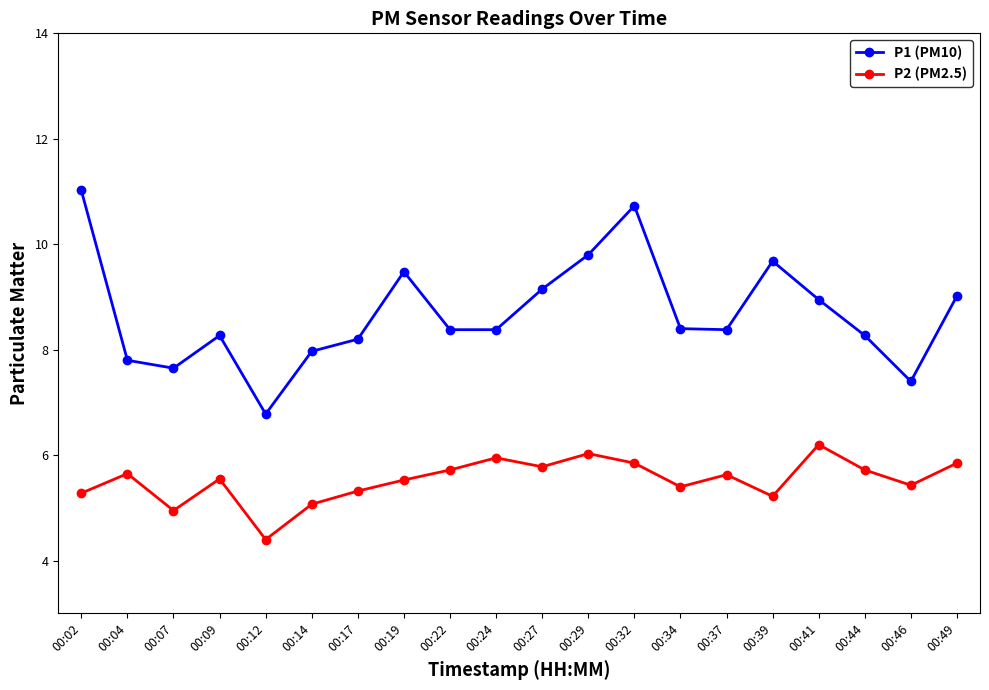

What is the total value across all series at 00:49?

14.9